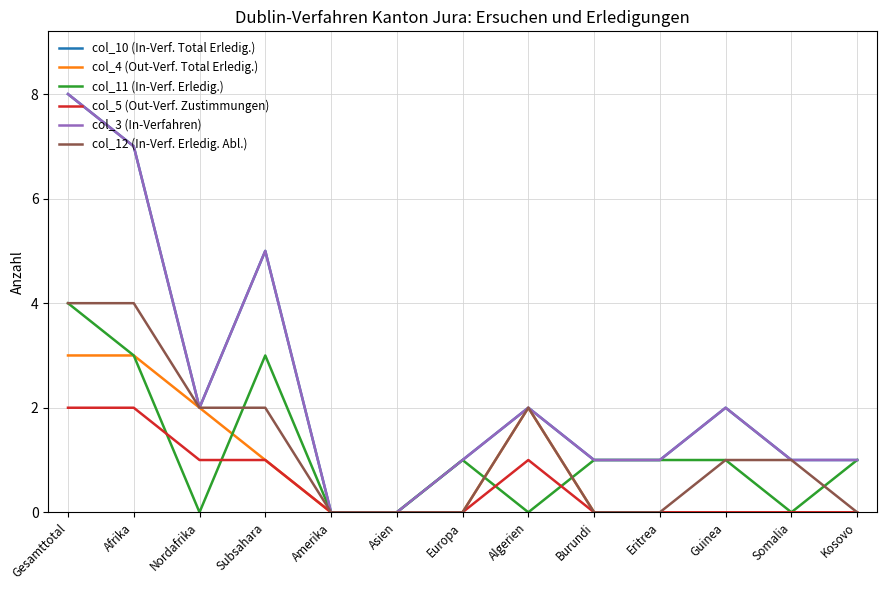

What is the value of the col_3 (In-Verfahren) point at the 13th from the left?

1